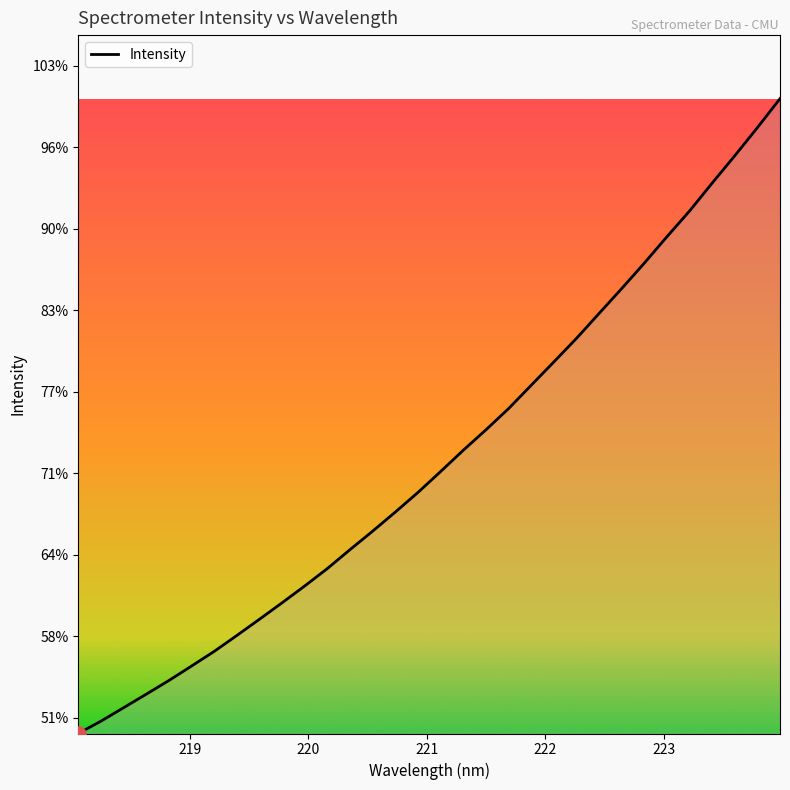

Is this an area chart (filled region under the line)?

Yes